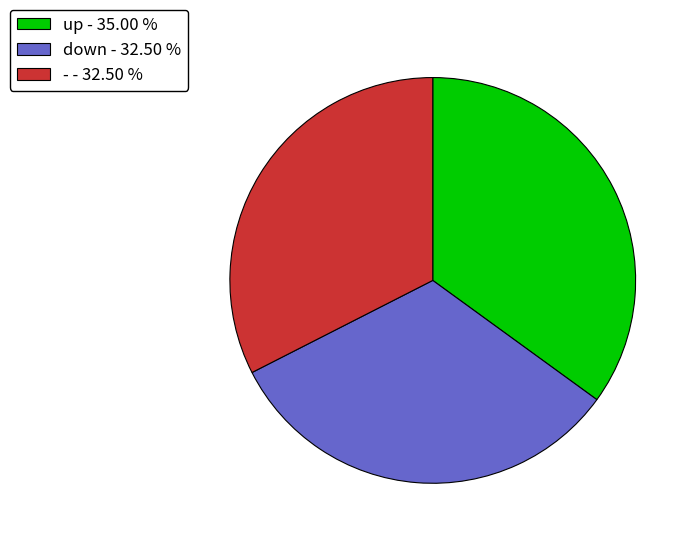

Combined, do up - 35.00 % and - - 32.50 % account for over 50%?

Yes